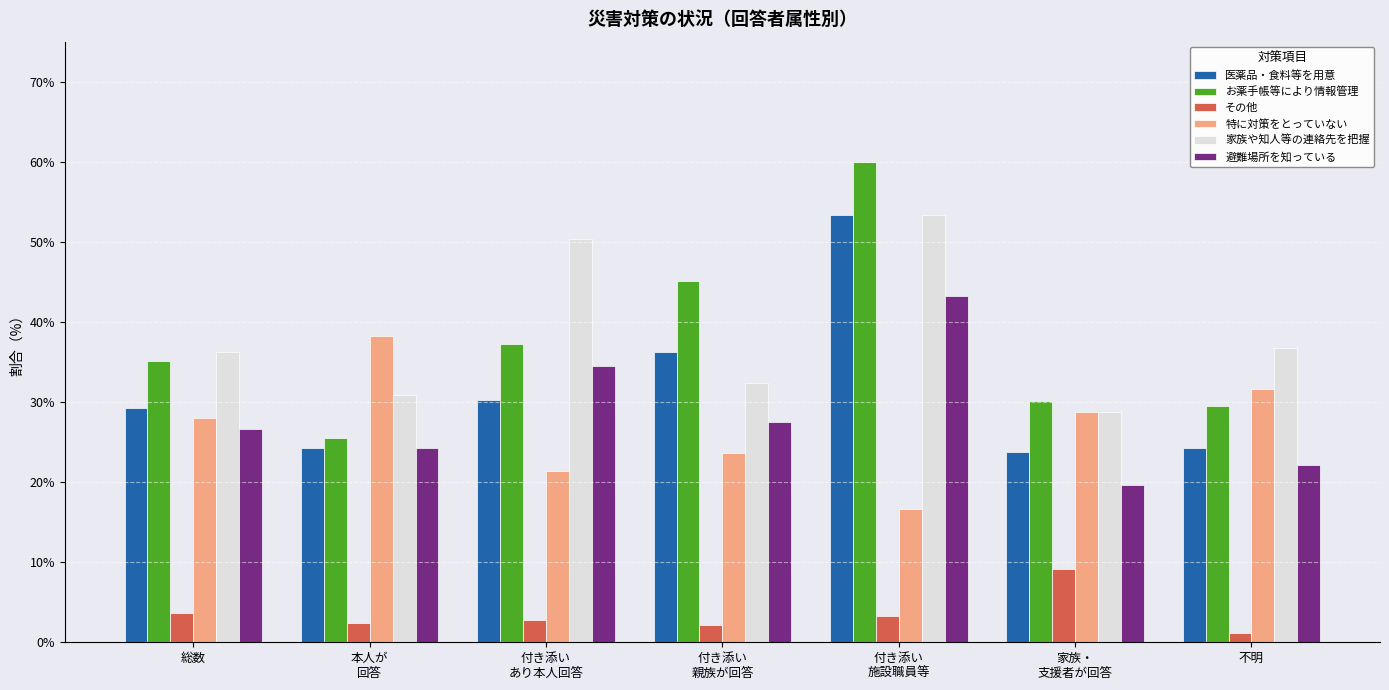

What is the average value of the 医薬品・食料等を用意 series?

31.6